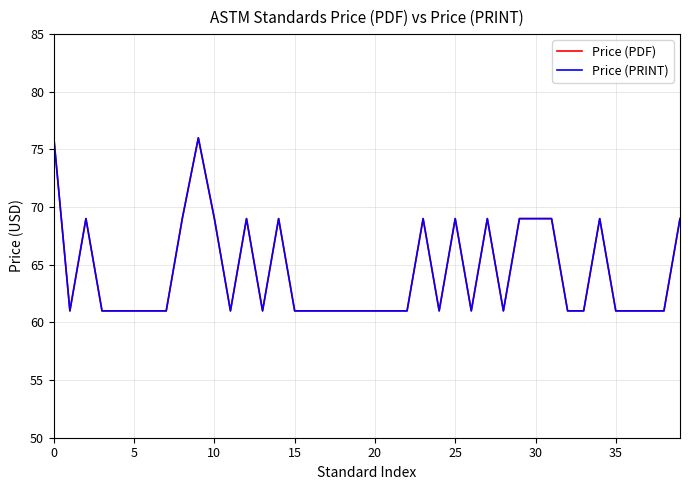

Does the chart display data point markers on the line(s)?

No